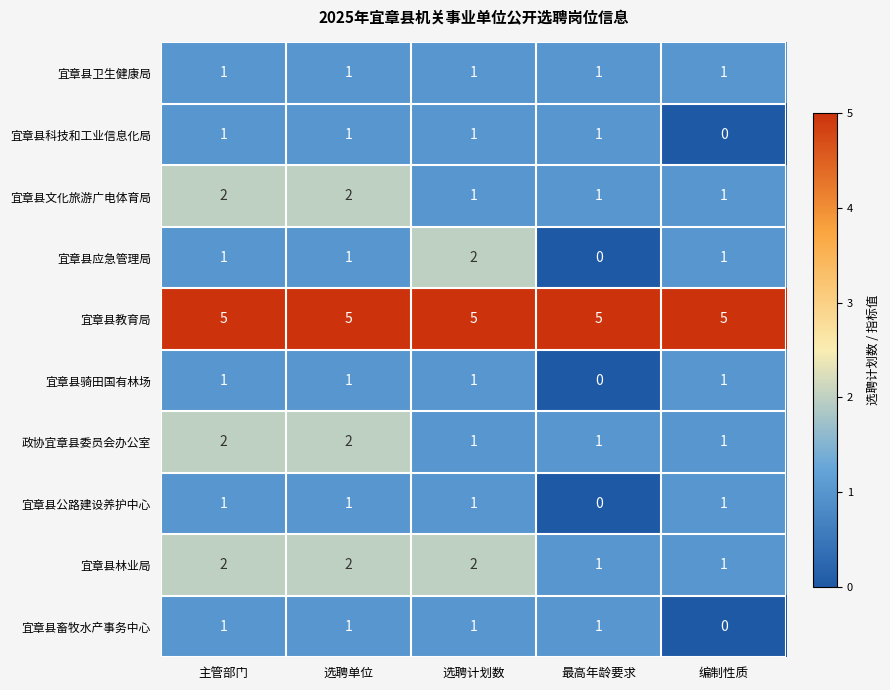

Is it true that 宜章县骑田国有林场 equals 1 at 选聘单位?

True